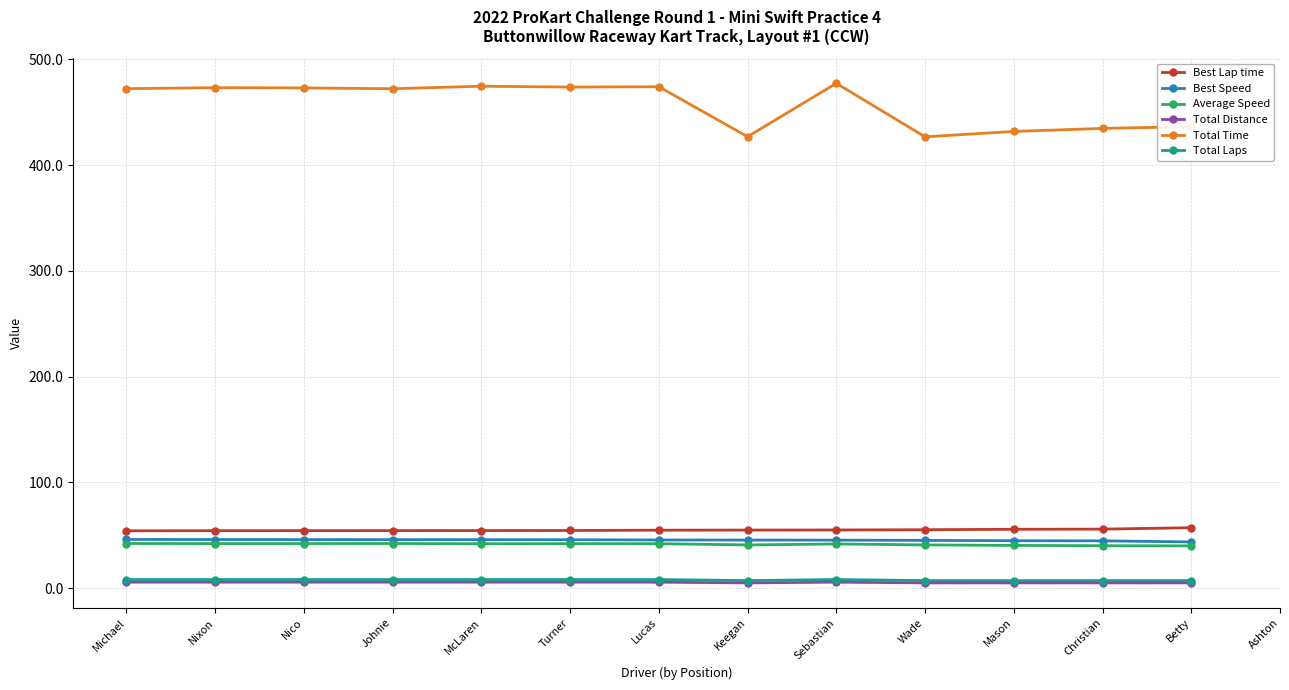

What is the average value of the Total Laps series?

7.6